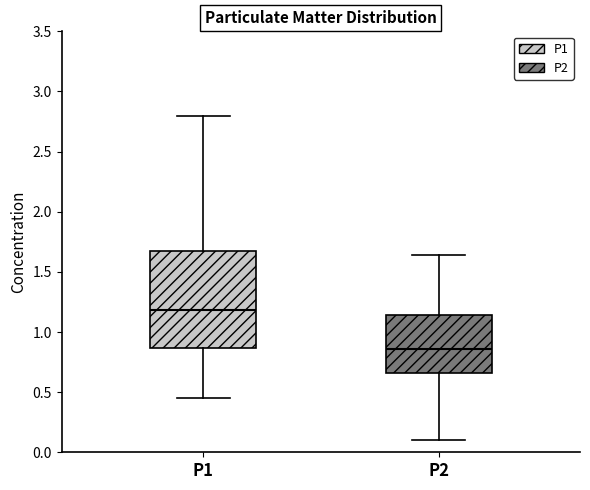

Reading left to right, transcribe this box plot: for each box, give where its median line is, the range the box spans, and where its two whiskers end, as read against the y-axis. The values are not printed on the chart, so give them approximately, as read against the axis.

P1: median 1.20, box 0.85 to 1.65, whiskers 0.45 to 2.80
P2: median 0.85, box 0.65 to 1.15, whiskers 0.10 to 1.65